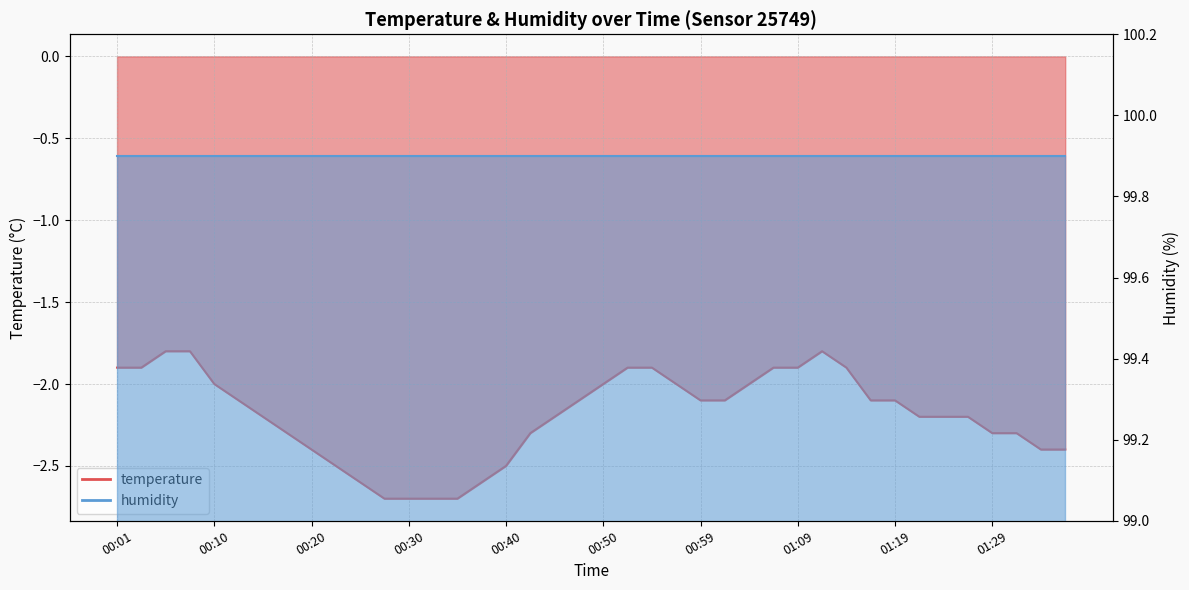

What is the change in value from 00:03 to 00:20?

-0.5